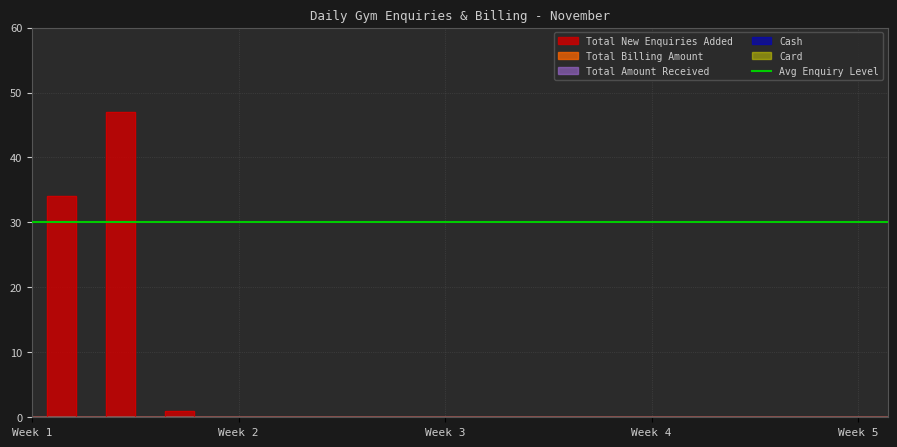

What is the label of the 17th point from the right?

14 Nov